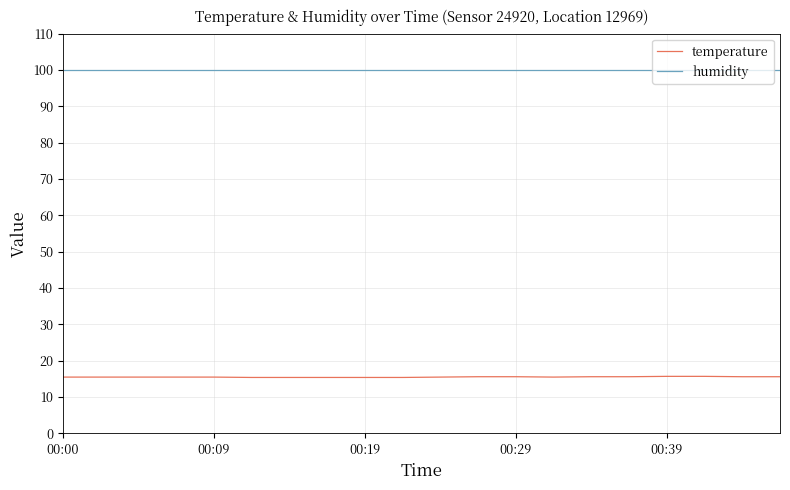

What is the minimum value shown in the chart?

15.4